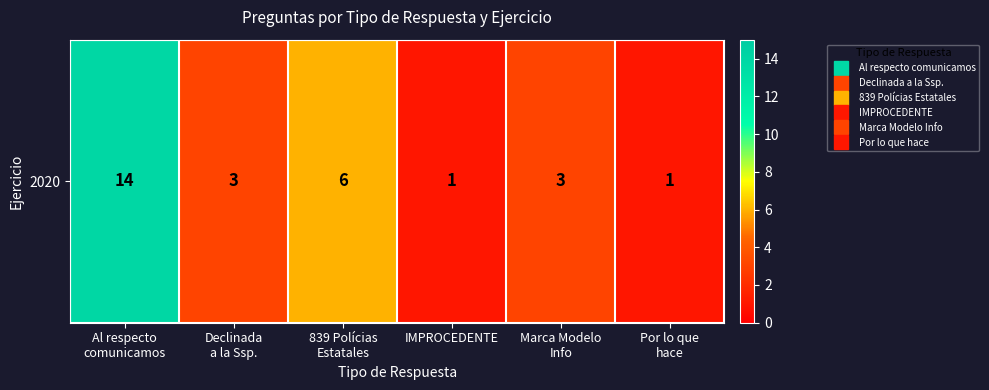

List the labels in order of value, largest first.

Al respecto
comunicamos, 839 Polícias
Estatales, Declinada
a la Ssp., Marca Modelo
Info, IMPROCEDENTE, Por lo que
hace